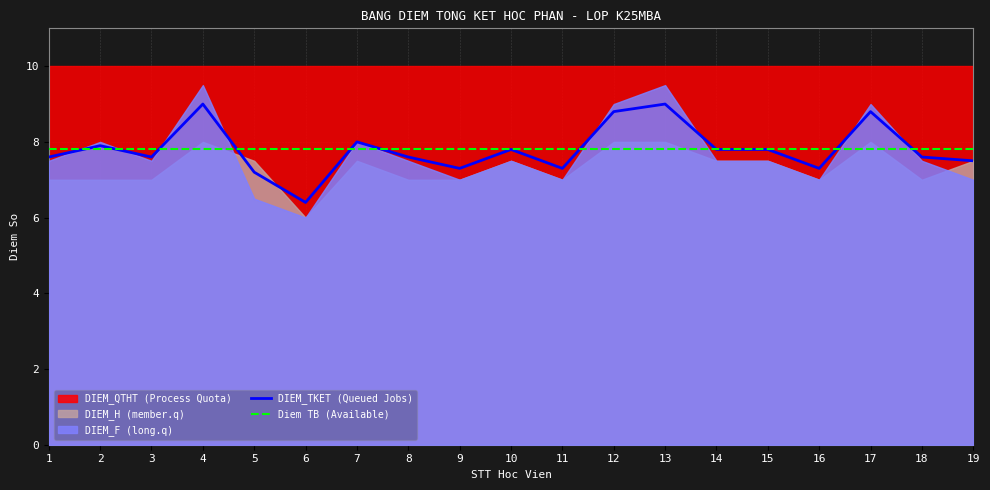

Is it true that DIEM_TKET (Queued Jobs) equals 7.6 at 3?

True